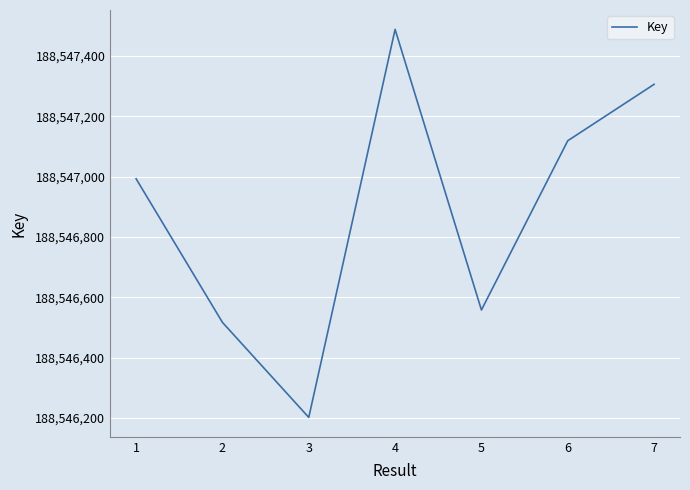

Is it true that the value at 6 is 188547119?

True